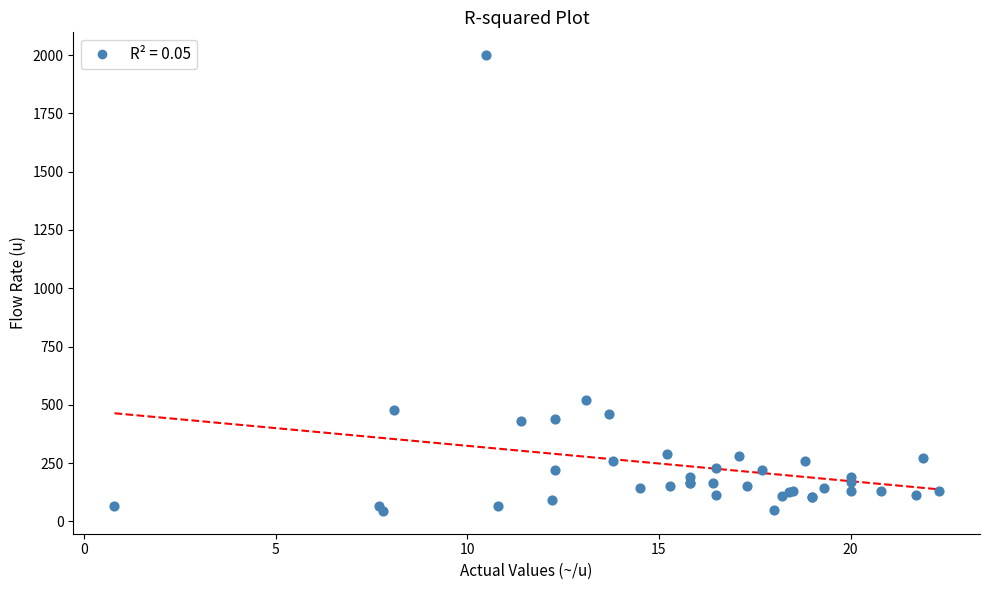

What Y value in the scatter plot is closest to 1022?

520